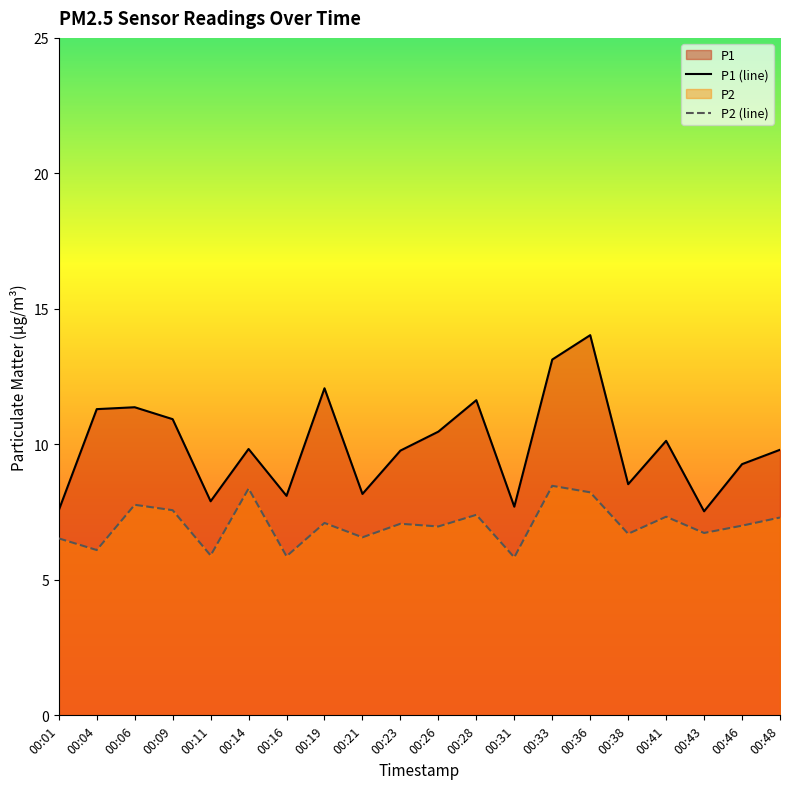

What are all the series names shown in the legend?

P1, P2